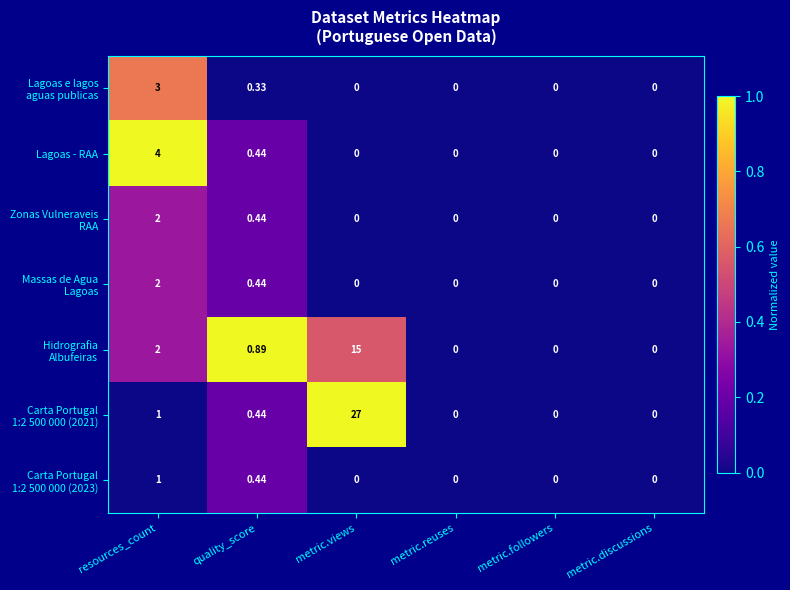

At which category is the sum across all series the highest?

metric.views